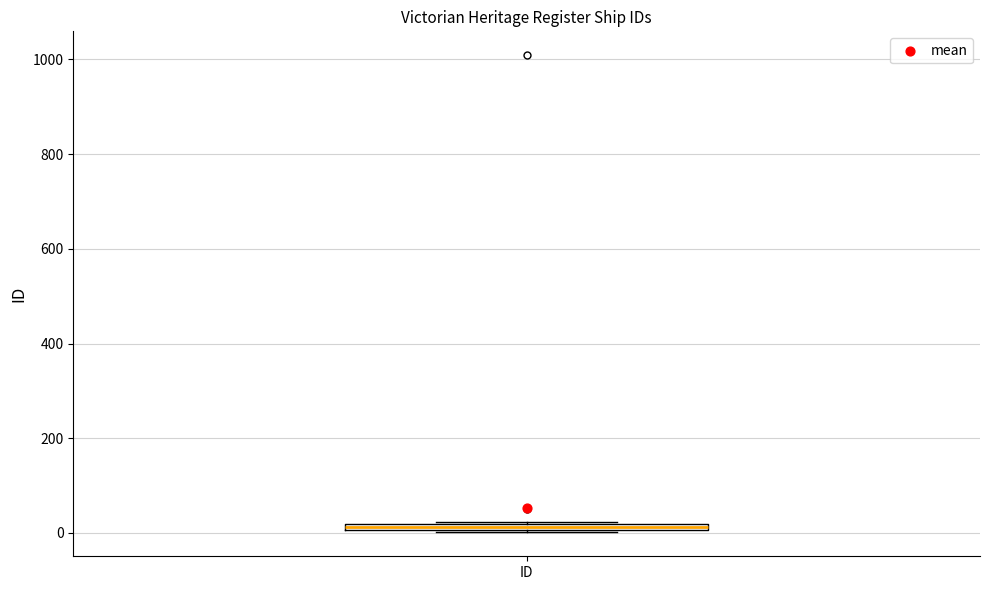

Where is the lower edge of the box for ID on the y-axis? The values are not printed on the chart, so give them approximately, as read against the axis.

0